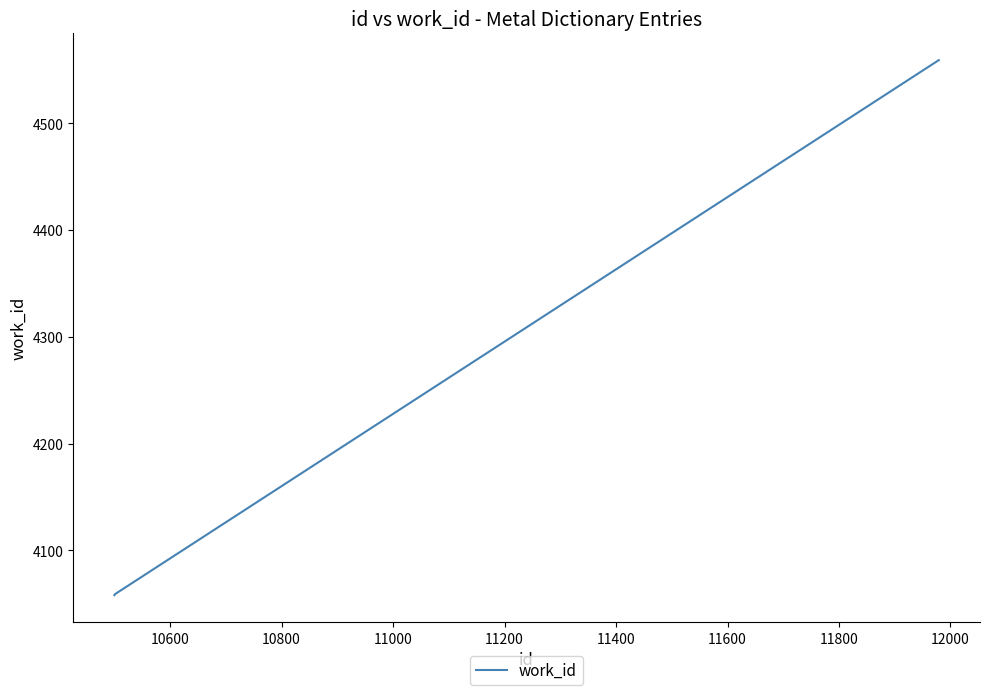

What is the minimum value shown in the chart?

4058